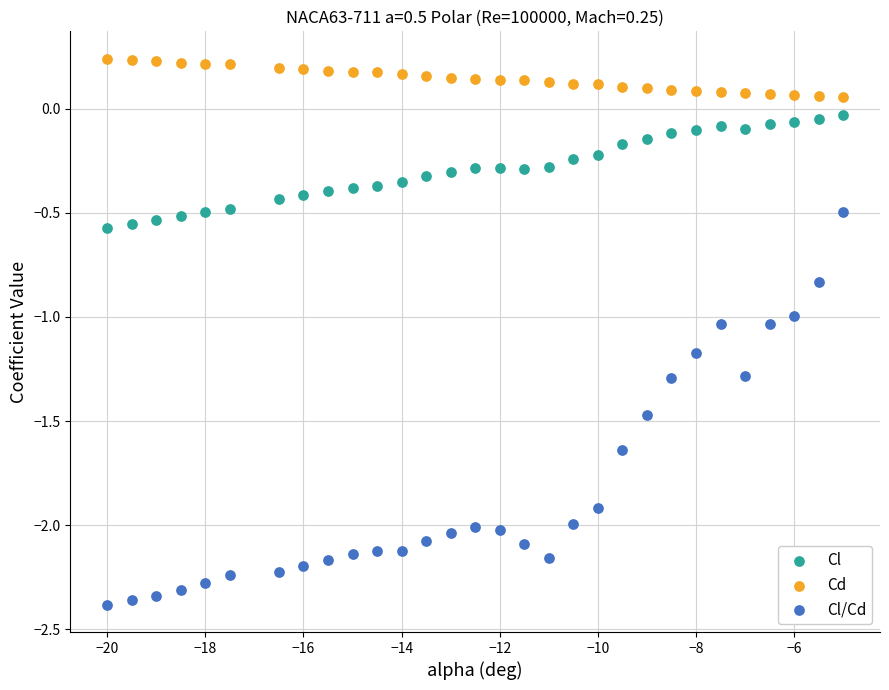

Which series reaches the maximum Y coordinate?

Cd